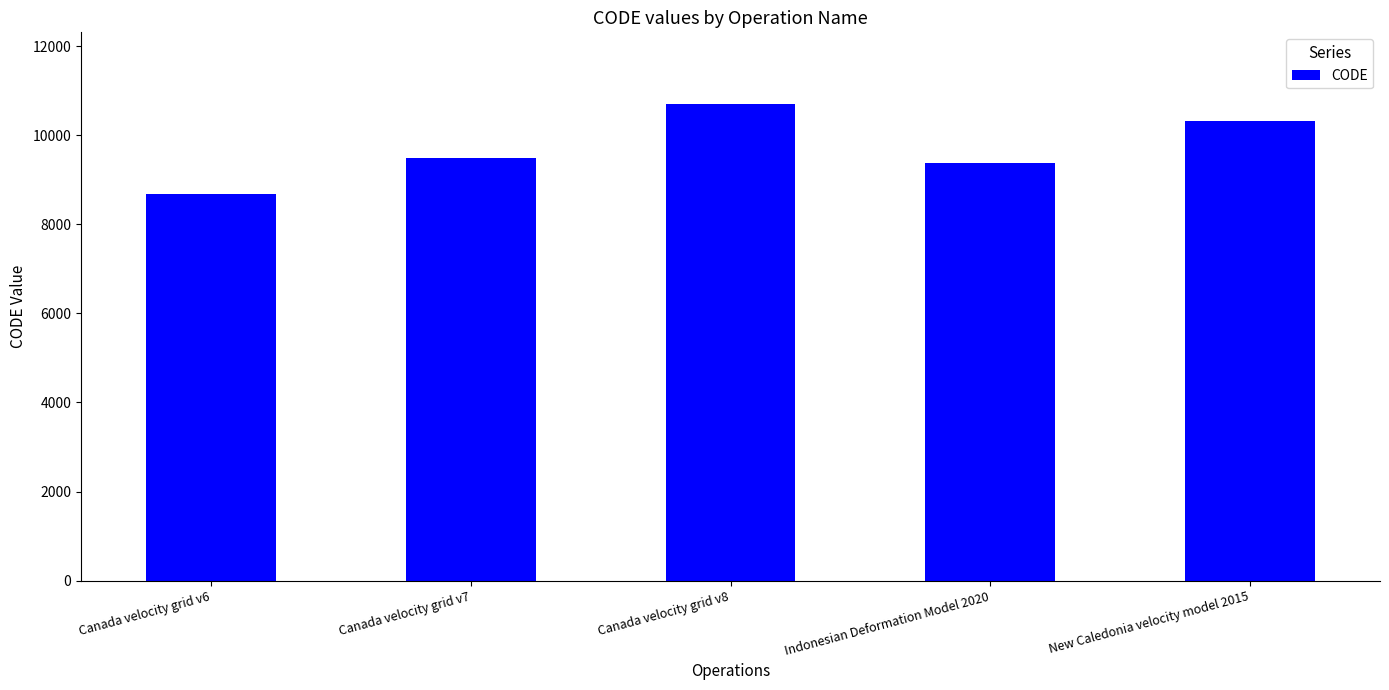

What is the value of the 4th bar from the left?

9375